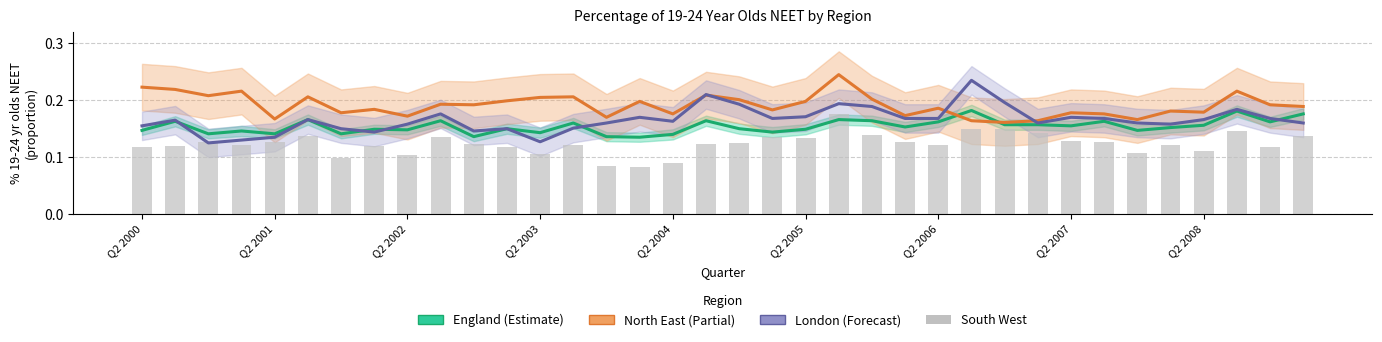

Is it true that London (Forecast) equals 0.2 at Q2 2000?

False